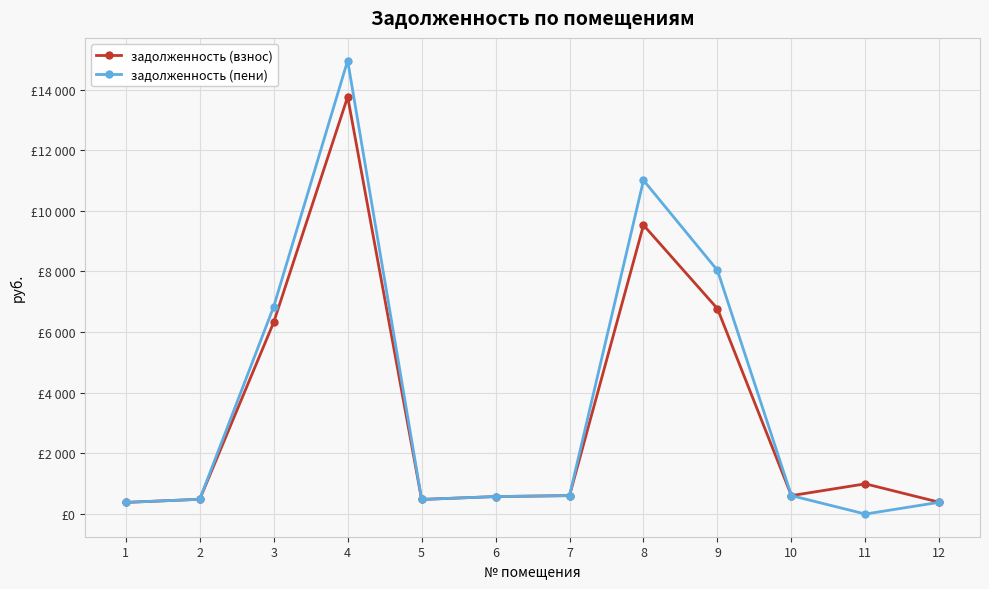

Does the chart display data point markers on the line(s)?

Yes